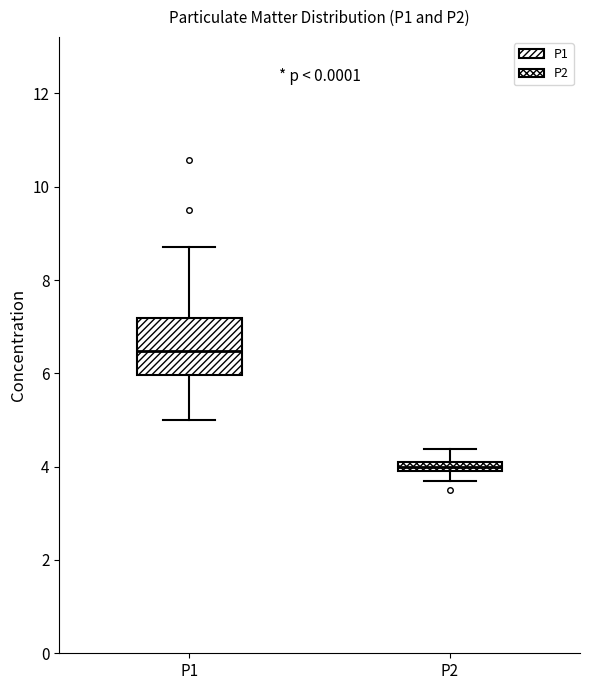

Where is the lower edge of the box for P1 on the y-axis? The values are not printed on the chart, so give them approximately, as read against the axis.

6.0